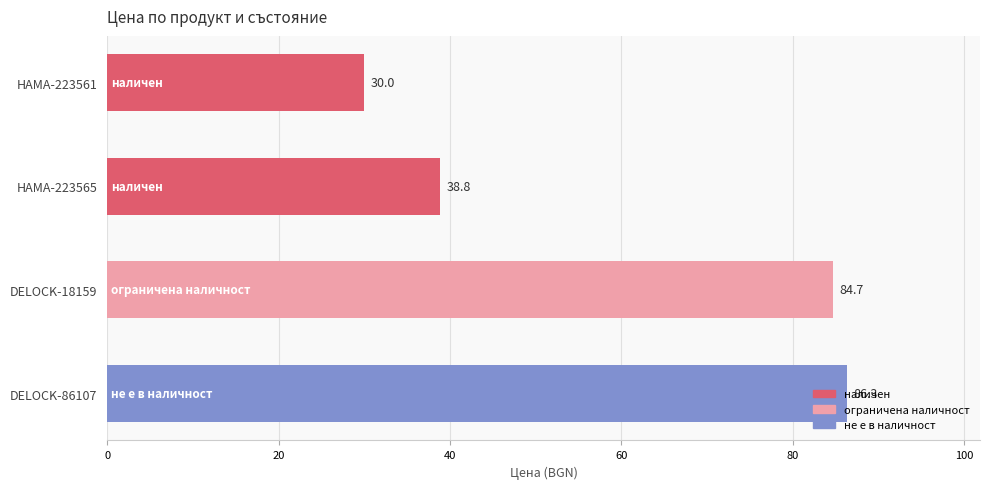

At which label is the value closest to 58?

HAMA-223565